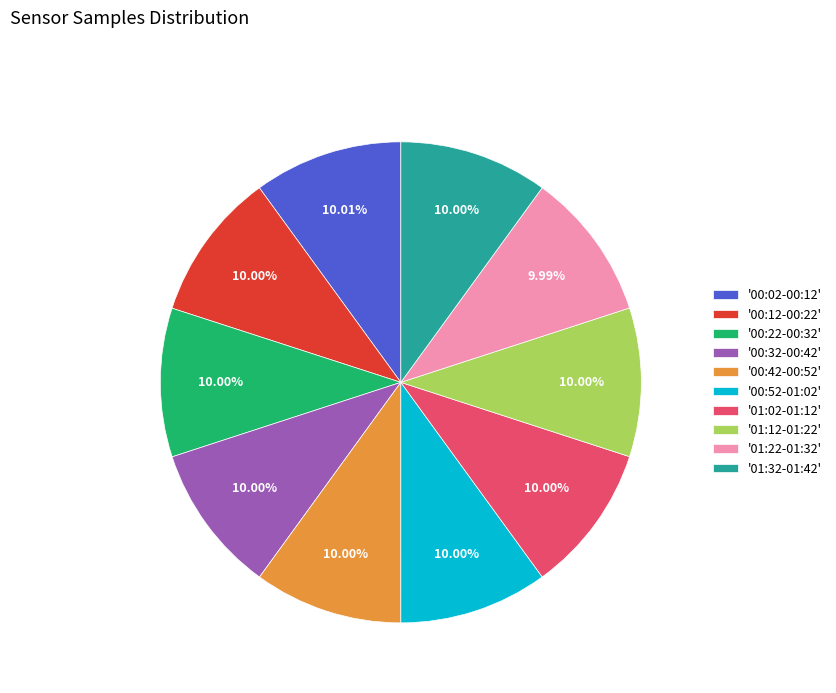

Does '00:32-00:42' account for over 50% of the chart?

No